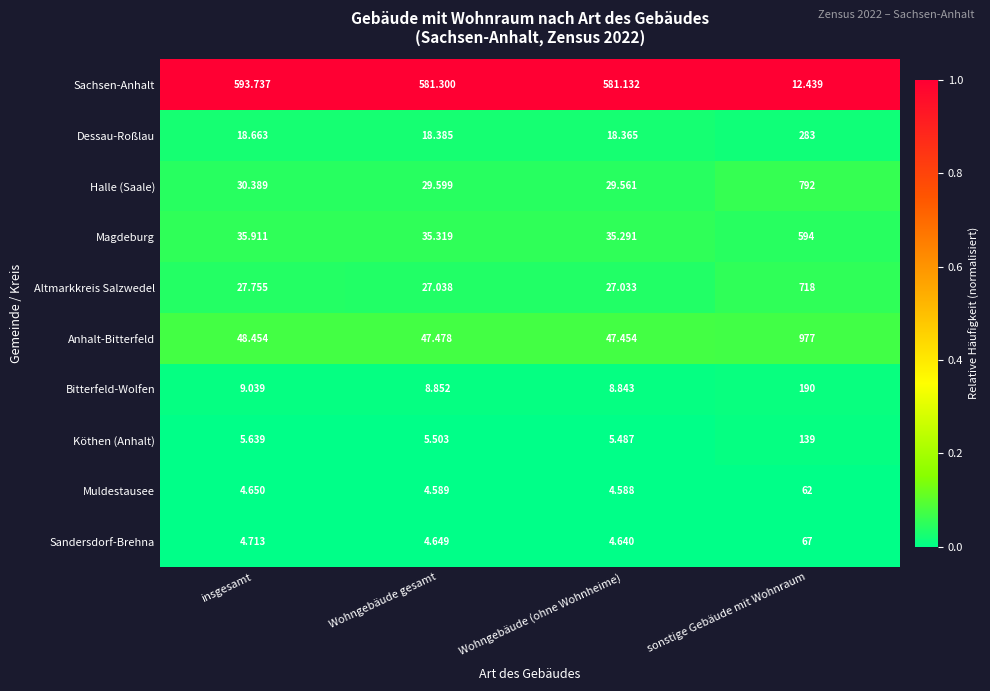

At which label does Anhalt-Bitterfeld reach its minimum?

Wohngebäude (ohne Wohnheime)